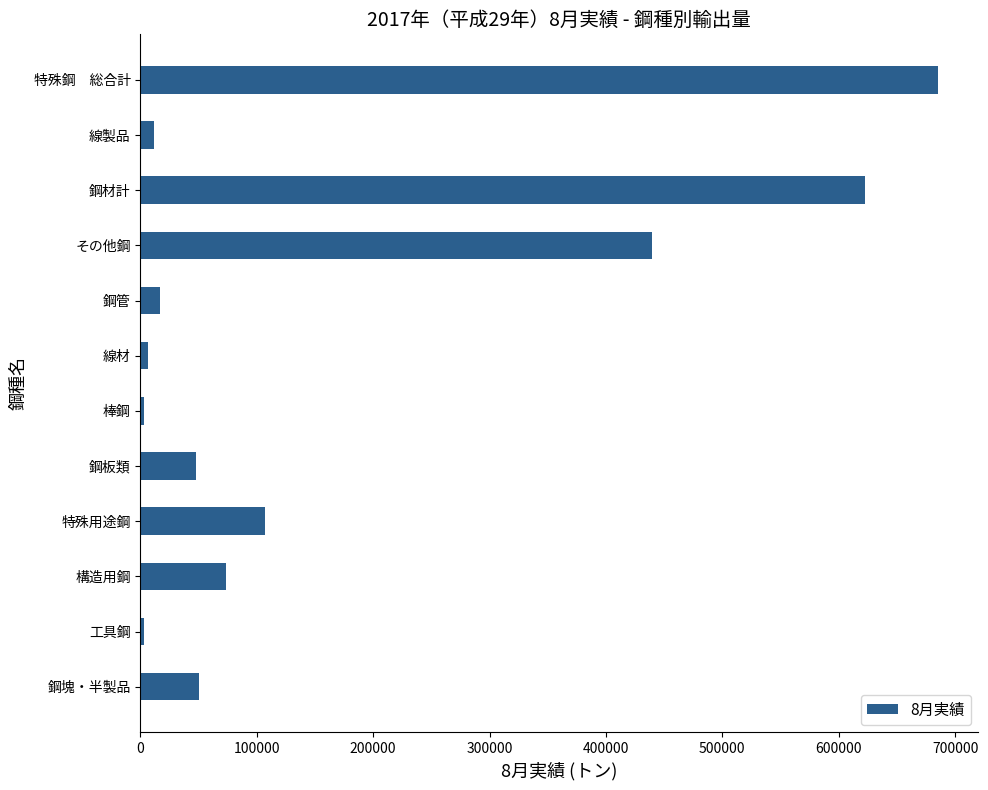

What is the change in value from その他鋼 to 鋼材計?

+183444.5